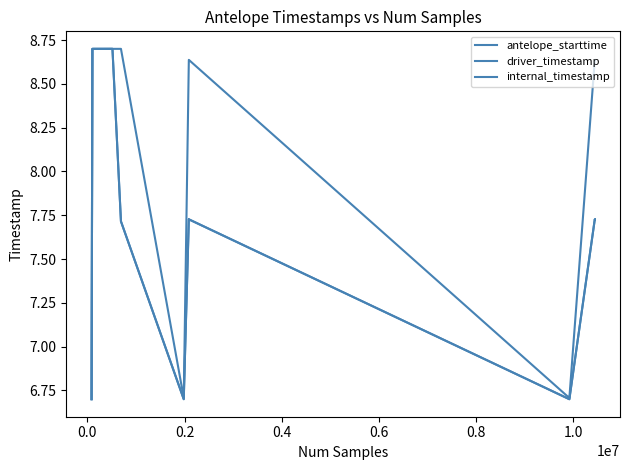

What is the difference between the maximum and second lowest values in the internal_timestamp series?

2.0